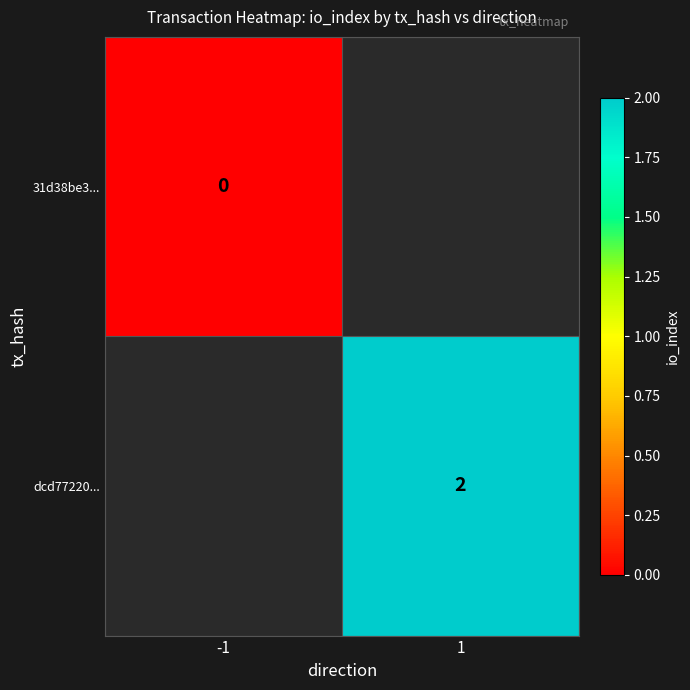

The dcd77220... series shows 2 at 1. True or false?

True